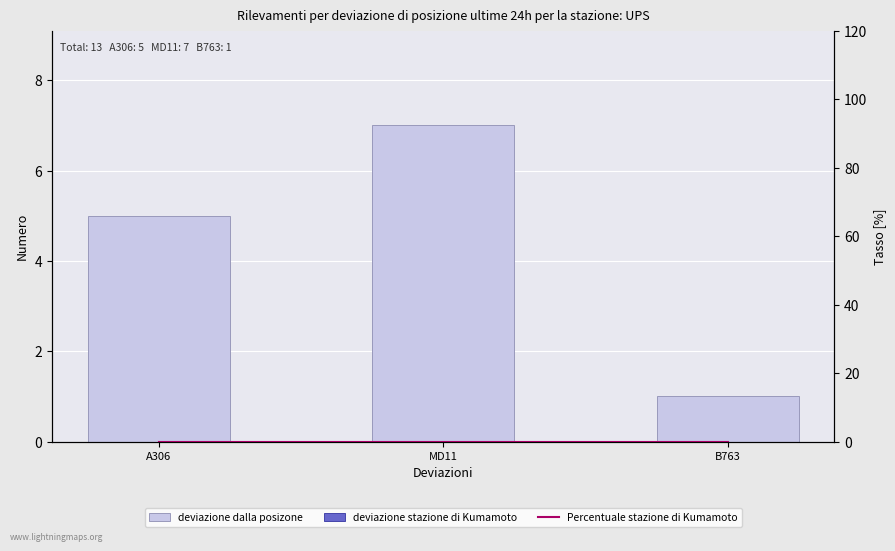

What is the label of the 2nd bar from the right?

MD11